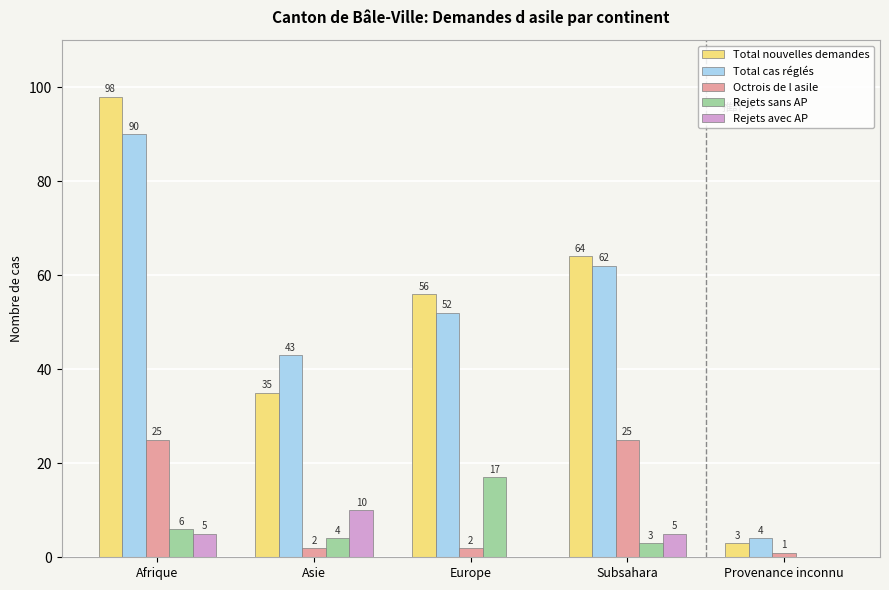

True or false: Total nouvelles demandes has a value of 98 at Afrique.

True